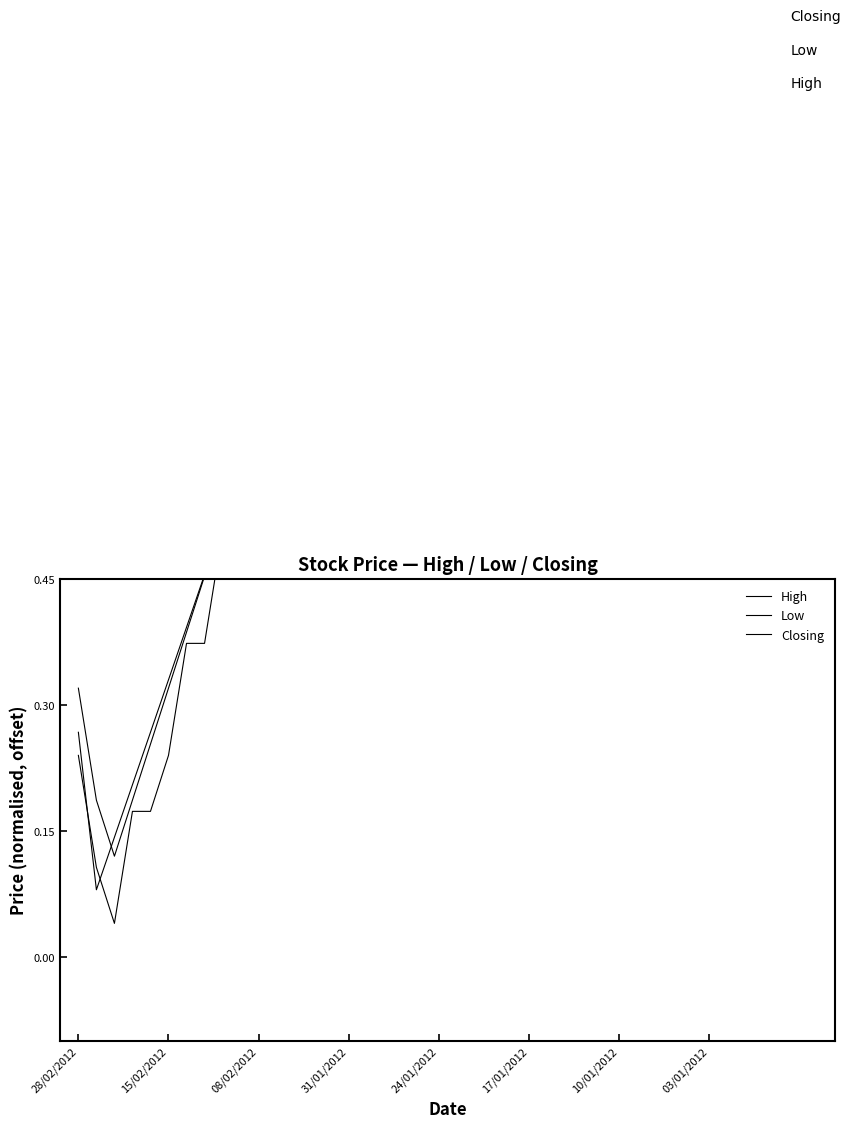

What is the maximum value for Low?

1.1